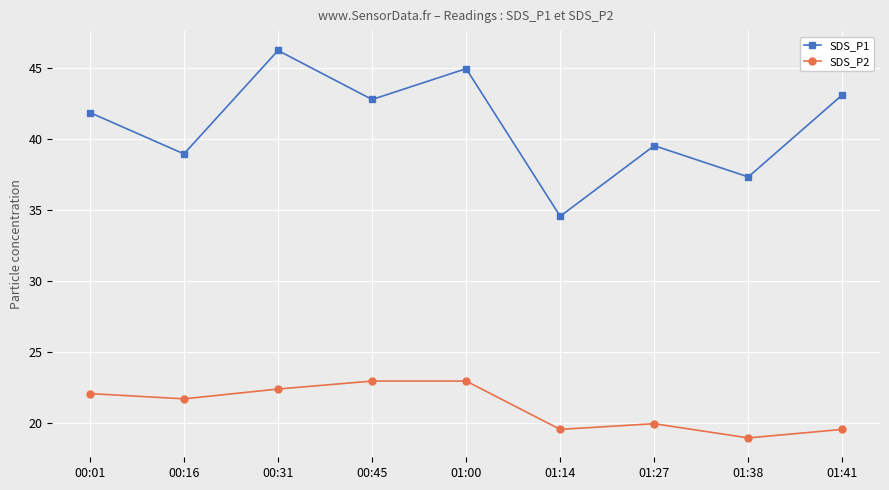

The value of SDS_P2 at 00:16 is 21.7. True or false?

True